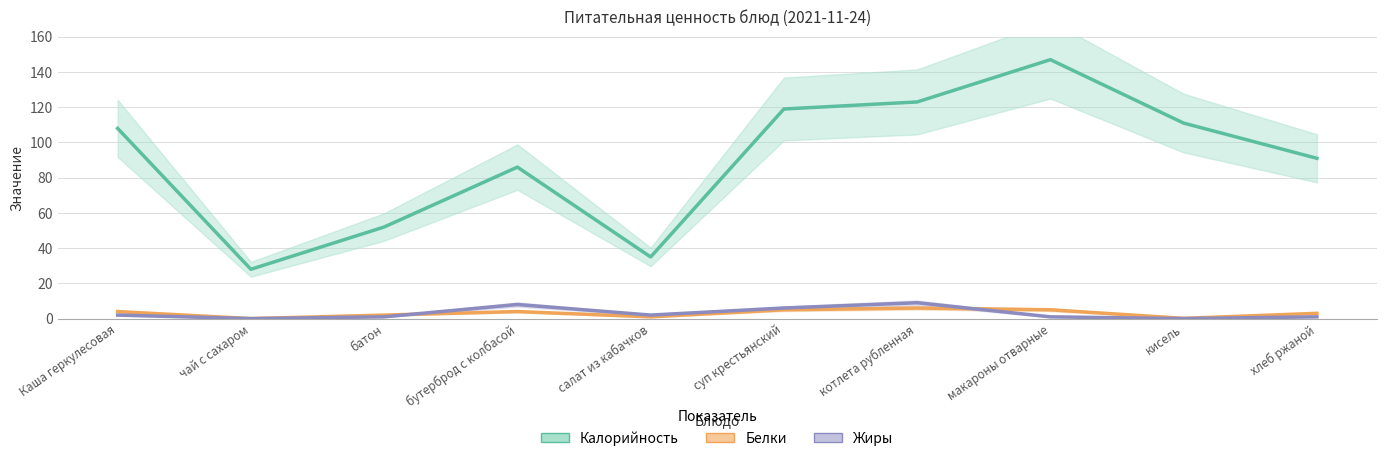

How many lines are shown in the chart?

3